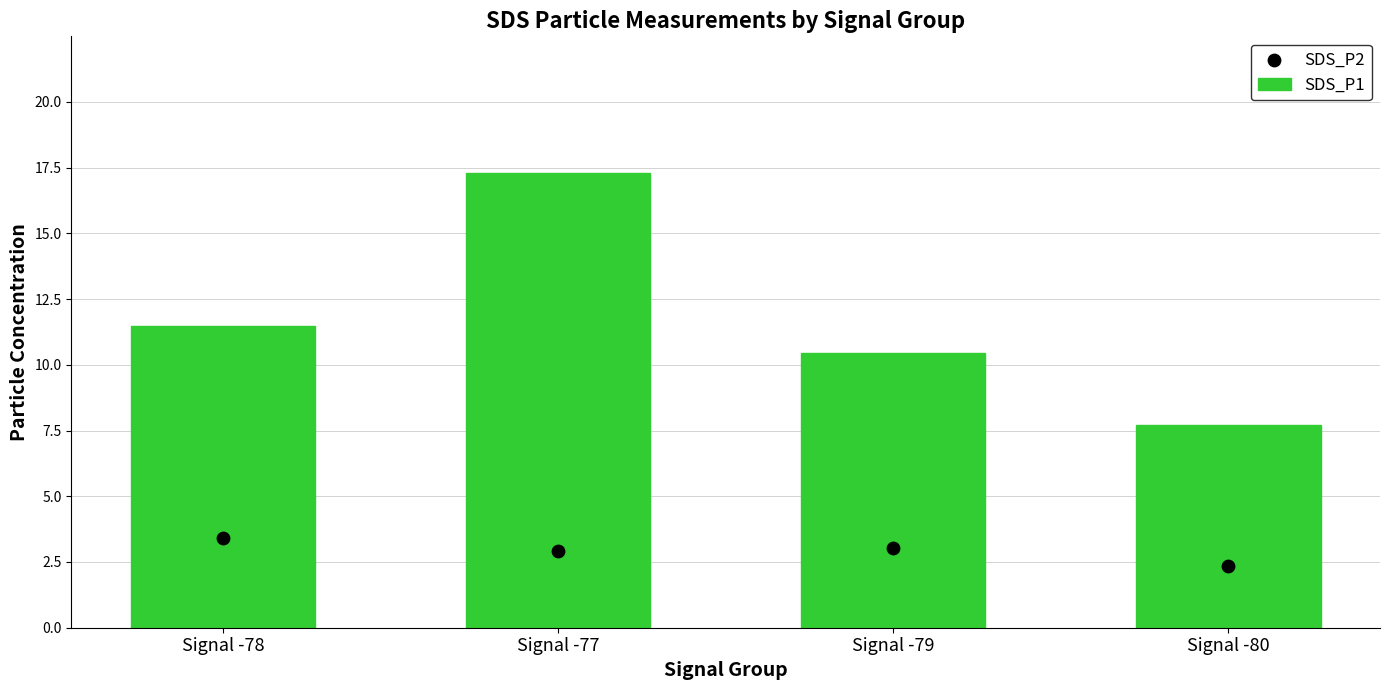

Which series has the largest Y range (max minus min)?

SDS_P1